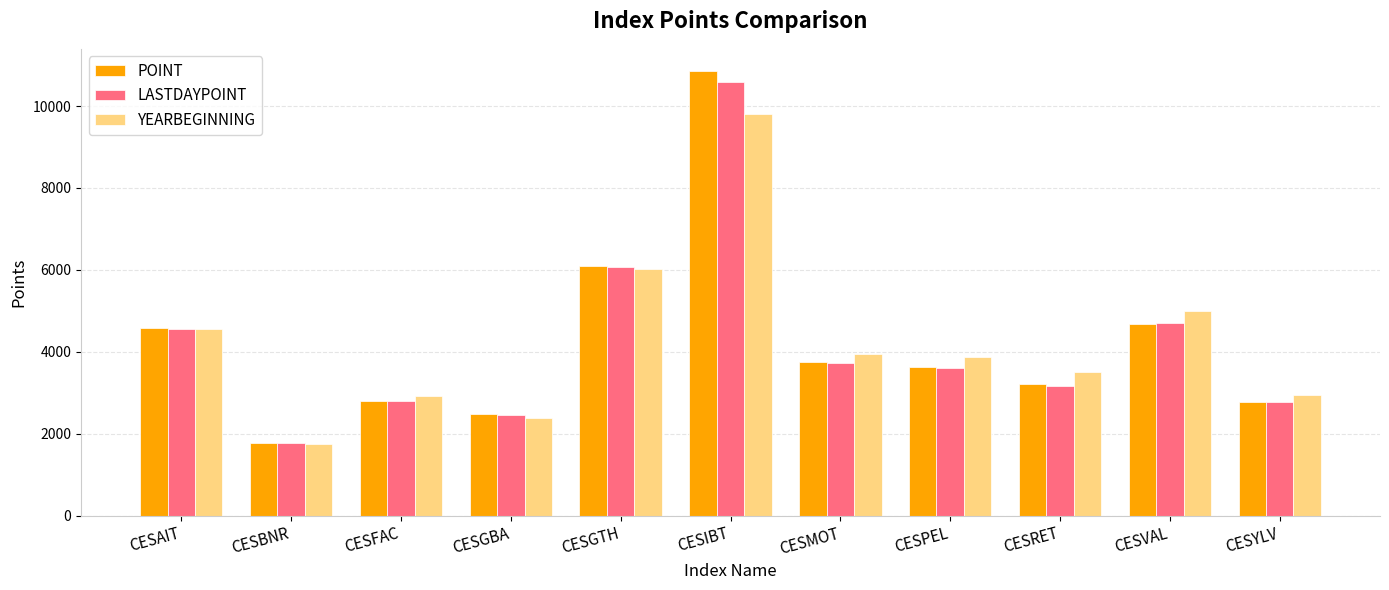

What is the spread (max minus min) of values at CESMOT?

203.4